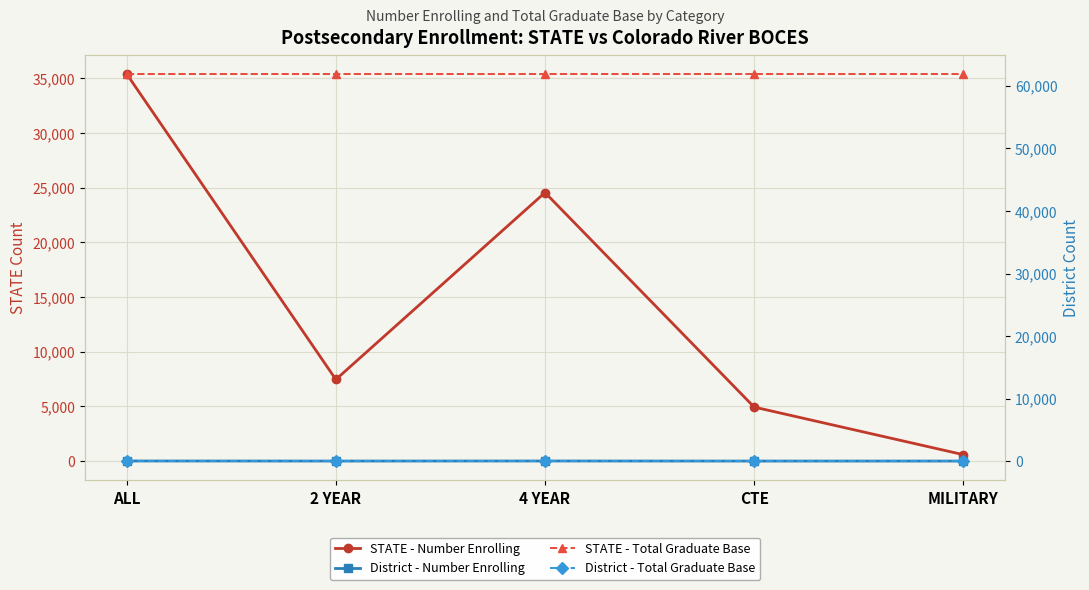

The value of STATE - Number Enrolling at 4 YEAR is 24557. True or false?

True